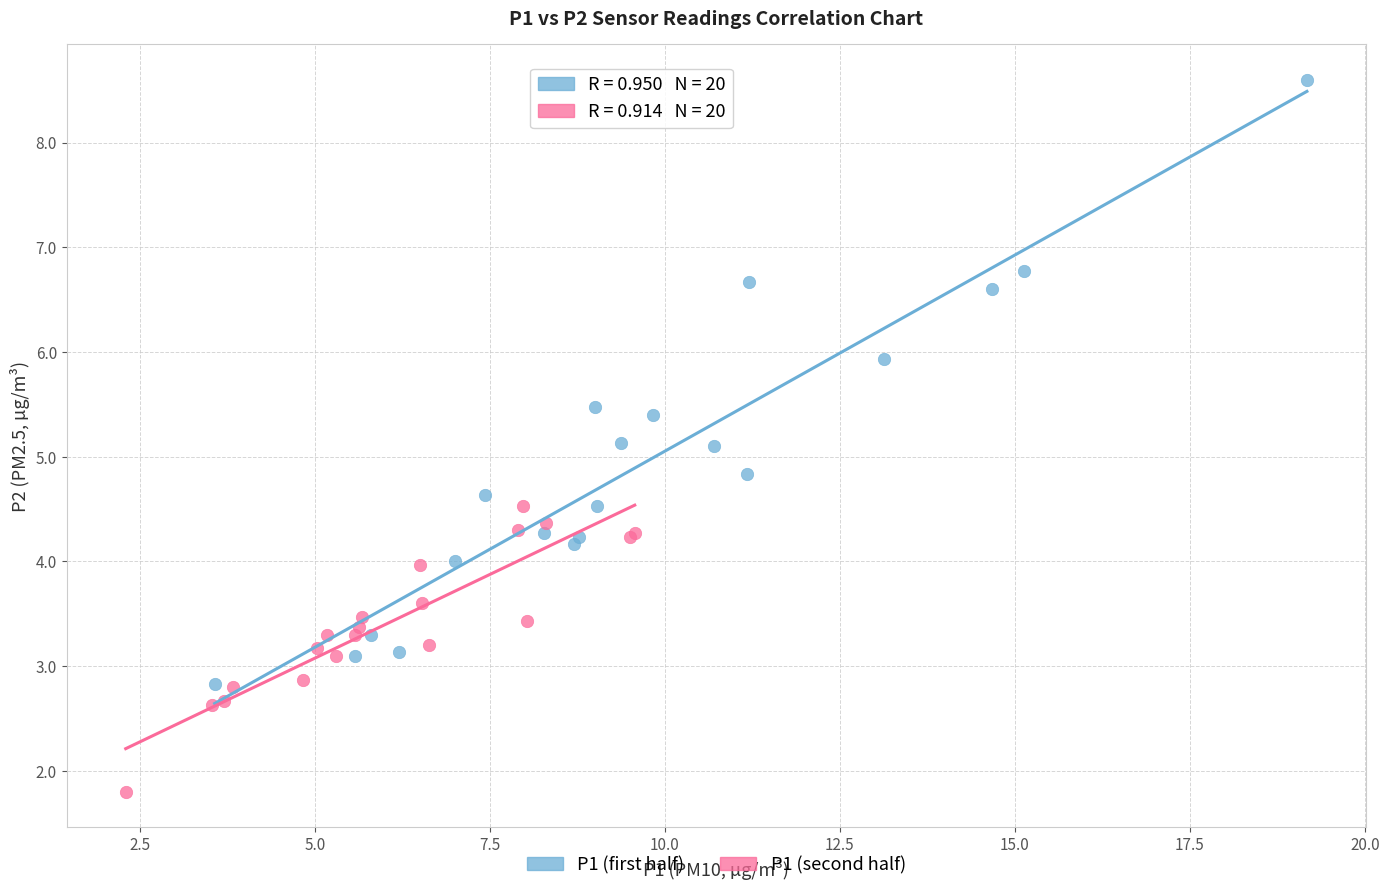

Which series reaches the minimum Y coordinate?

P1 (second half)